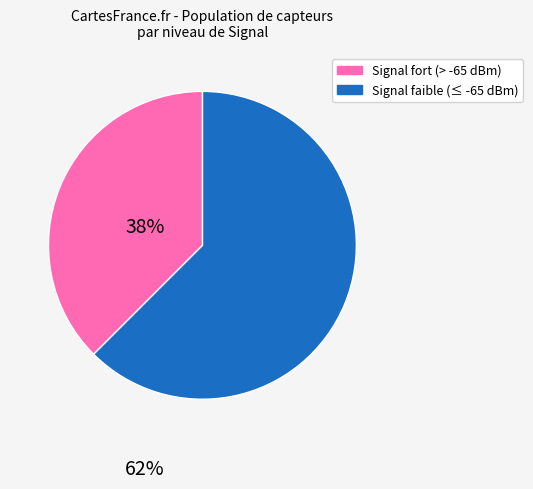

Does any single category account for the majority?

Yes